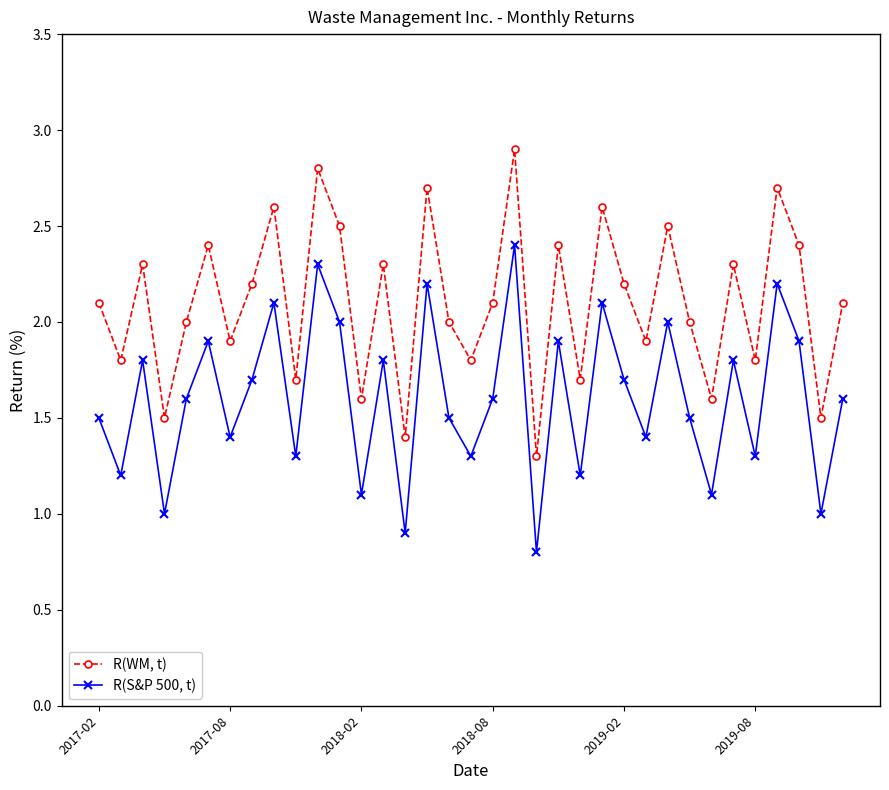

What is the minimum value shown in the chart?

0.8